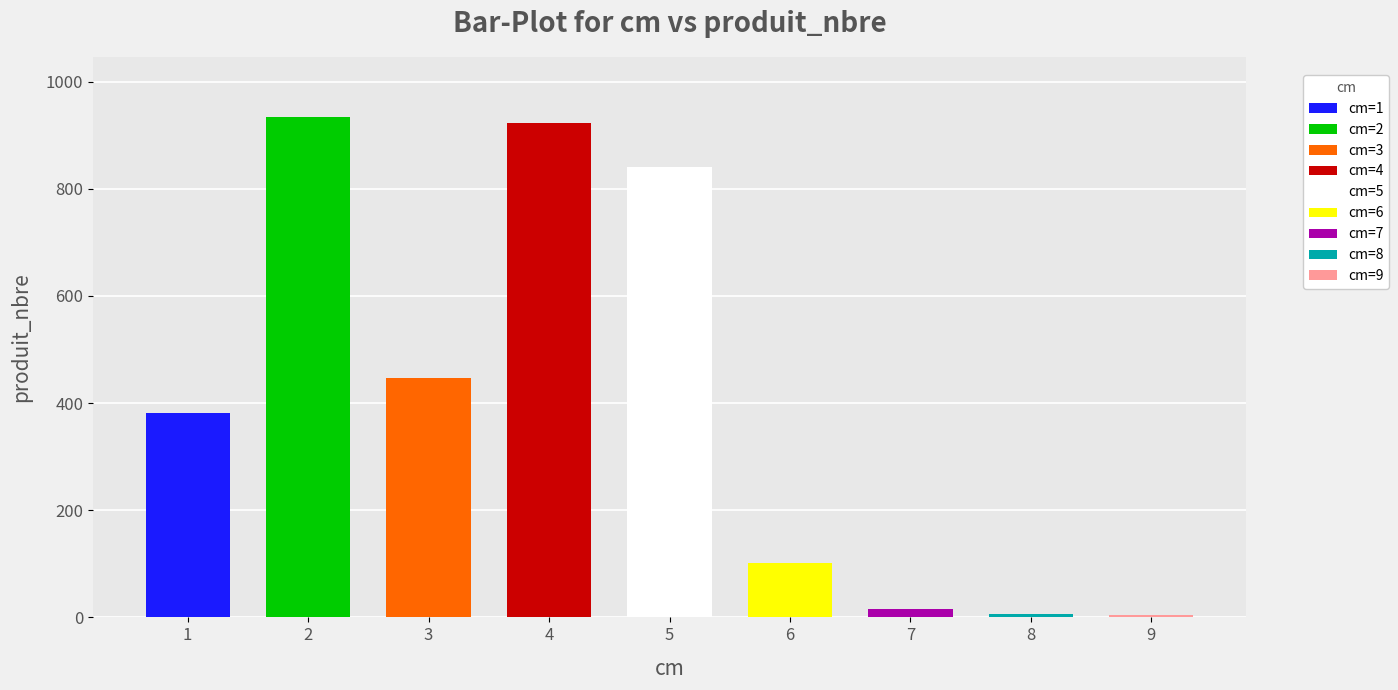

Approximately how many times larger is the value at 1 compared to 3?

0.9